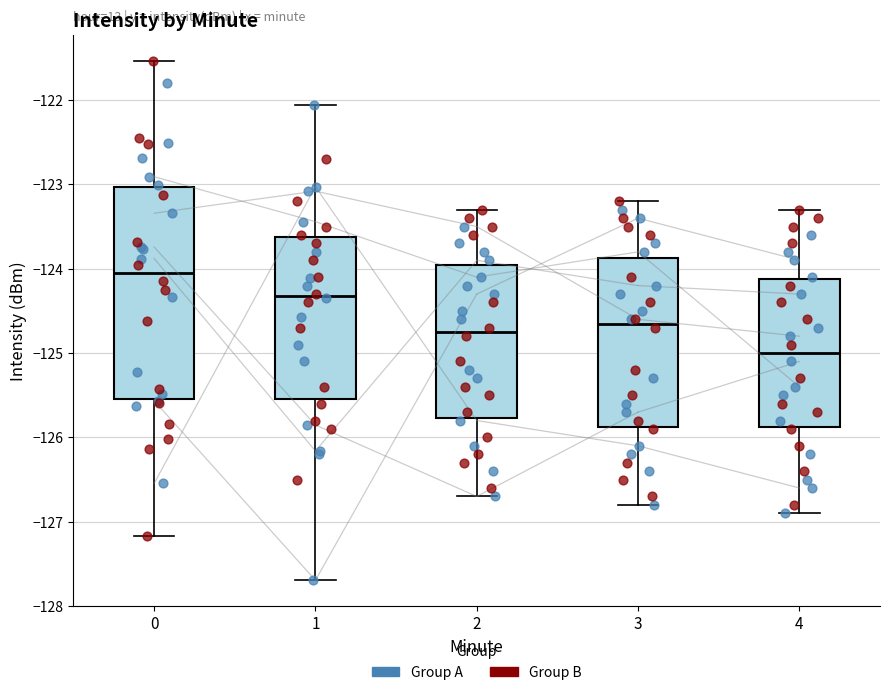

Reading left to right, read every box against the y-axis: the position of its median line, the range the box covers, and the ends of its whiskers. The values are not printed on the chart, so give them approximately, as read against the axis.

0: median -124.1, box -125.5 to -123.0, whiskers -127.2 to -121.5
1: median -124.3, box -125.5 to -123.6, whiskers -127.7 to -122.1
2: median -124.7, box -125.8 to -123.9, whiskers -126.7 to -123.3
3: median -124.6, box -125.9 to -123.9, whiskers -126.8 to -123.2
4: median -125.0, box -125.9 to -124.1, whiskers -126.9 to -123.3